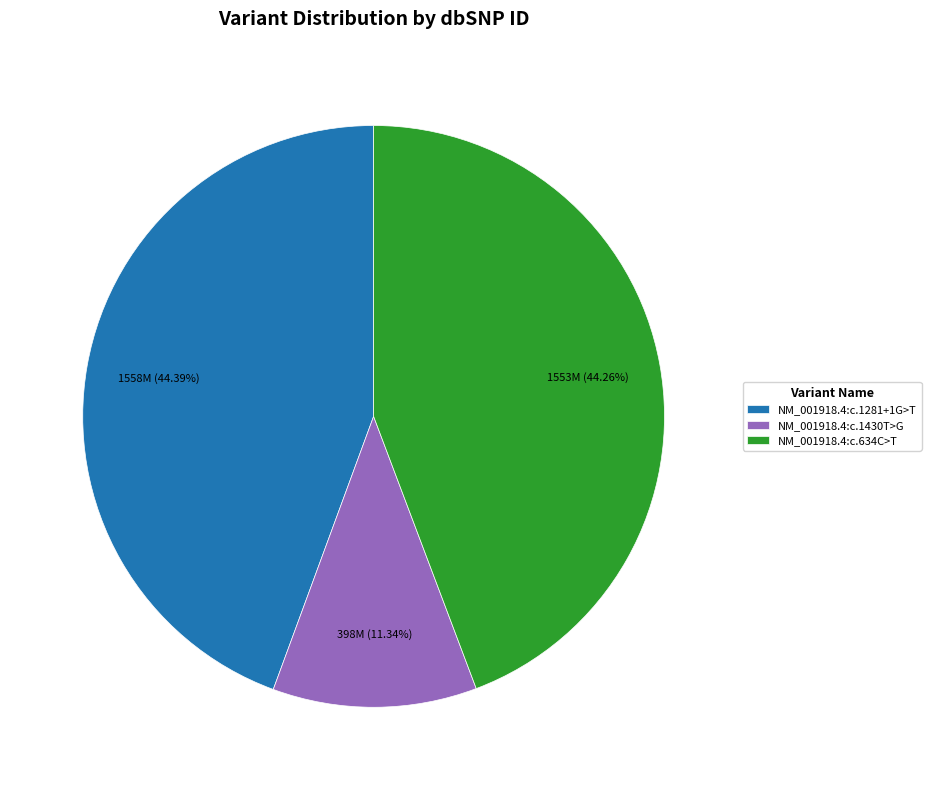

True or false: NM_001918.4:c.1430T>G accounts for 11% of the total.

True